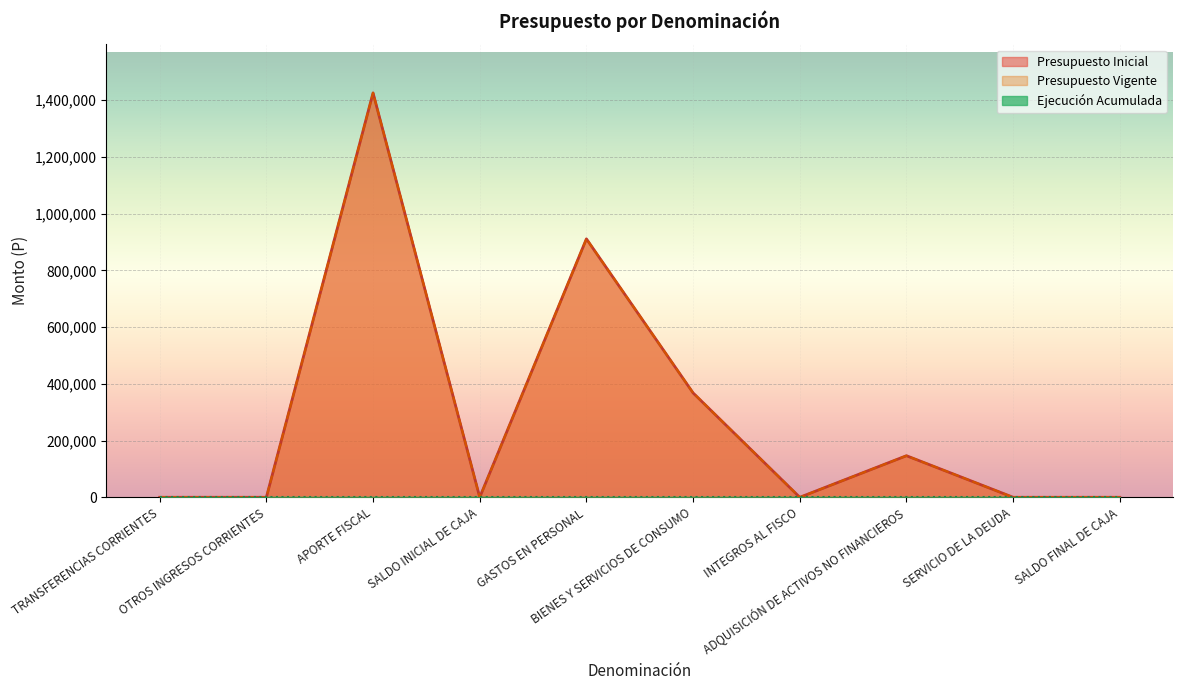

What is the minimum value for Presupuesto Vigente?

10